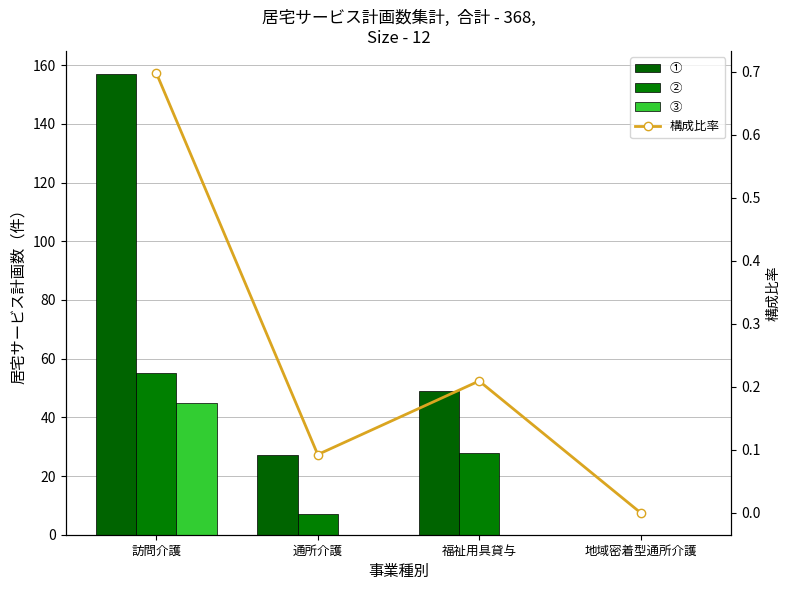

The ① series shows 81.3 at 訪問介護. True or false?

False